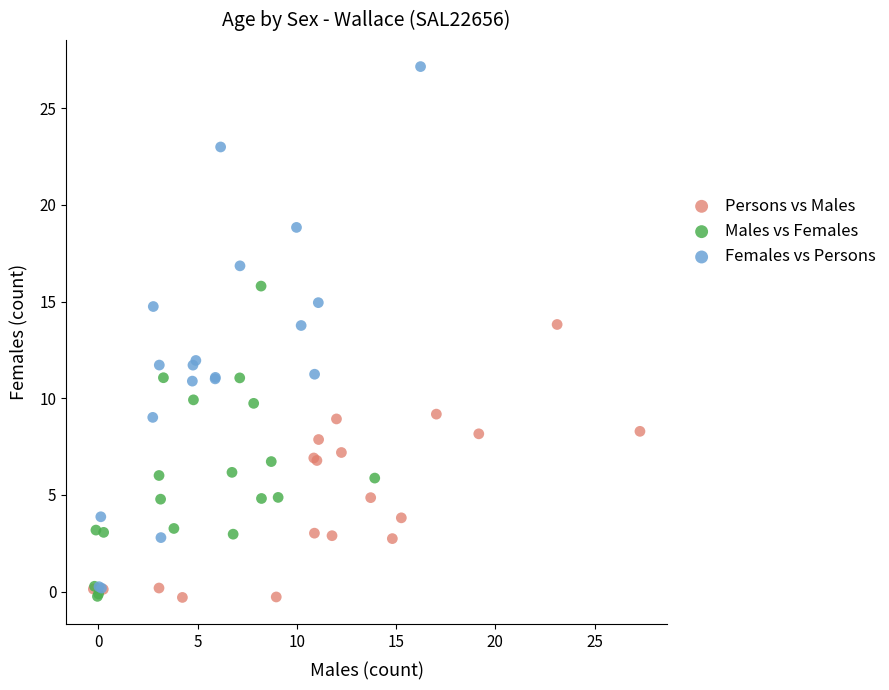

What are all the series names shown in the legend?

Persons vs Males, Males vs Females, Females vs Persons